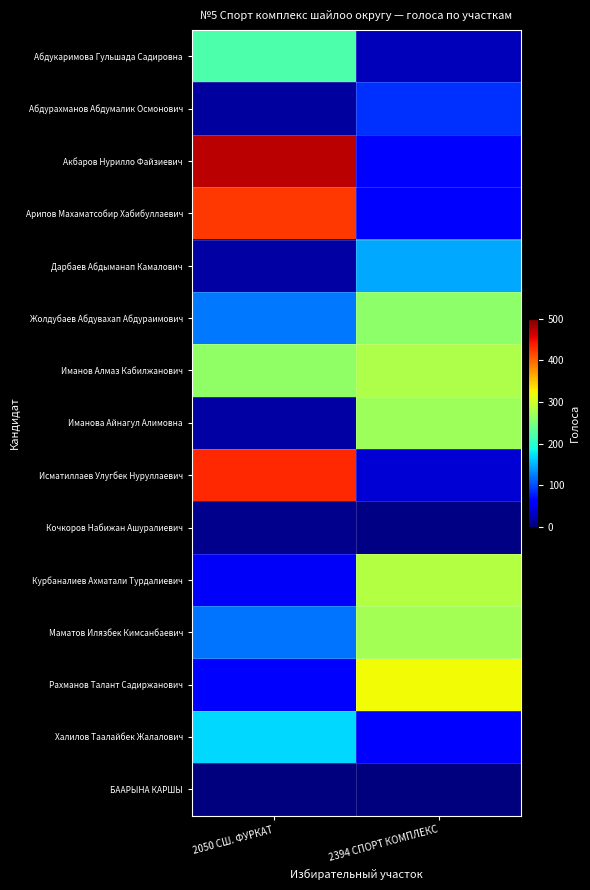

Reading left to right, what are all the values shown in this chart?

Абдукаримова Гульшада Садировна: 2050 СШ. ФУРКАТ=222	2394 СПОРТ КОМПЛЕКС=27
Абдурахманов Абдумалик Осмонович: 2050 СШ. ФУРКАТ=15	2394 СПОРТ КОМПЛЕКС=87
Акбаров Нурилло Файзиевич: 2050 СШ. ФУРКАТ=473	2394 СПОРТ КОМПЛЕКС=57
Арипов Махаматсобир Хабибуллаевич: 2050 СШ. ФУРКАТ=425	2394 СПОРТ КОМПЛЕКС=57
Дарбаев Абдыманап Камалович: 2050 СШ. ФУРКАТ=16	2394 СПОРТ КОМПЛЕКС=145
Жолдубаев Абдувахап Абдураимович: 2050 СШ. ФУРКАТ=122	2394 СПОРТ КОМПЛЕКС=260
Иманов Алмаз Кабилжанович: 2050 СШ. ФУРКАТ=263	2394 СПОРТ КОМПЛЕКС=280
Иманова Айнагул Алимовна: 2050 СШ. ФУРКАТ=17	2394 СПОРТ КОМПЛЕКС=270
Исматиллаев Улугбек Нуруллаевич: 2050 СШ. ФУРКАТ=433	2394 СПОРТ КОМПЛЕКС=39
Кочкоров Набижан Ашуралиевич: 2050 СШ. ФУРКАТ=6	2394 СПОРТ КОМПЛЕКС=3
Курбаналиев Ахматали Турдалиевич: 2050 СШ. ФУРКАТ=53	2394 СПОРТ КОМПЛЕКС=284
Маматов Илязбек Кимсанбаевич: 2050 СШ. ФУРКАТ=121	2394 СПОРТ КОМПЛЕКС=274
Рахманов Талант Садиржанович: 2050 СШ. ФУРКАТ=56	2394 СПОРТ КОМПЛЕКС=322
Халилов Таалайбек Жалалович: 2050 СШ. ФУРКАТ=169	2394 СПОРТ КОМПЛЕКС=56
БААРЫНА КАРШЫ: 2050 СШ. ФУРКАТ=1	2394 СПОРТ КОМПЛЕКС=0